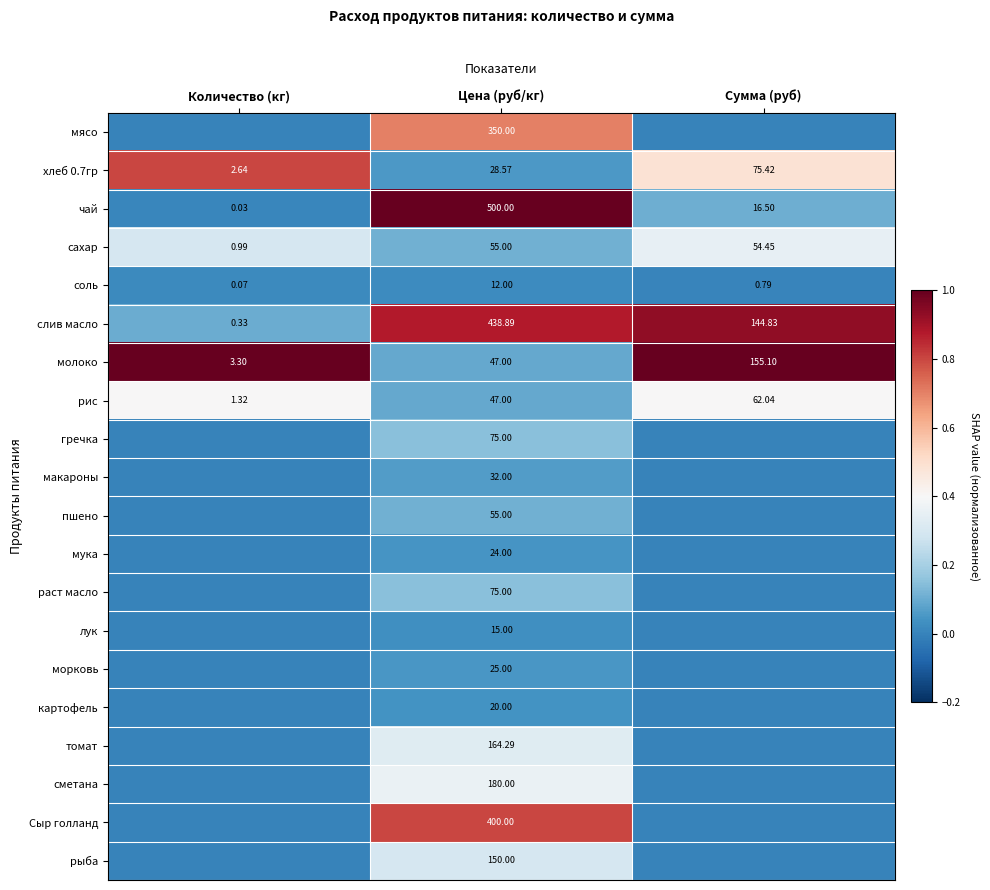

At which label does хлеб 0.7гр first exceed 28?

Цена (руб/кг)